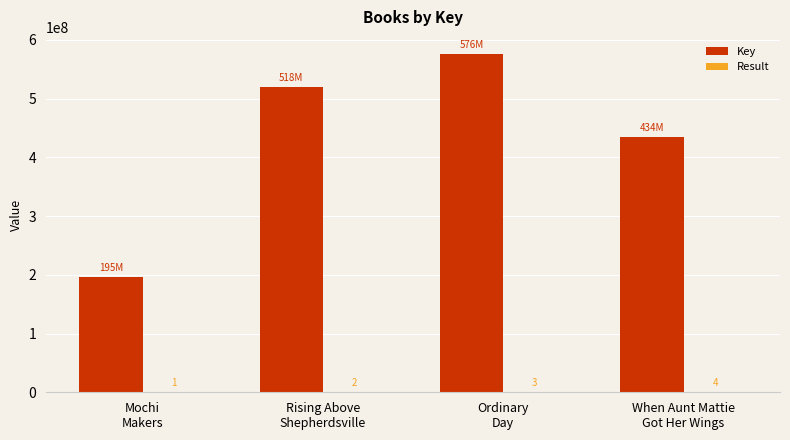

How many Key values are between 434439480 and 576083397?

3